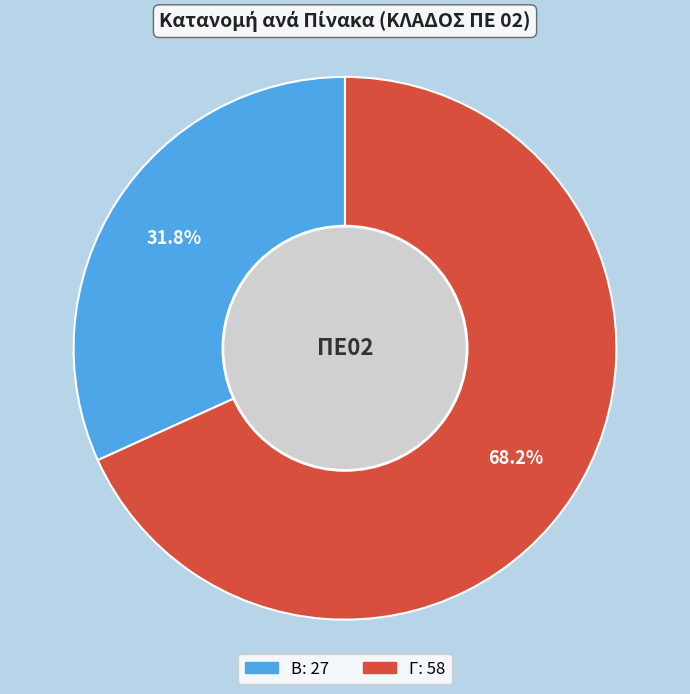

Does any single category account for the majority?

Yes